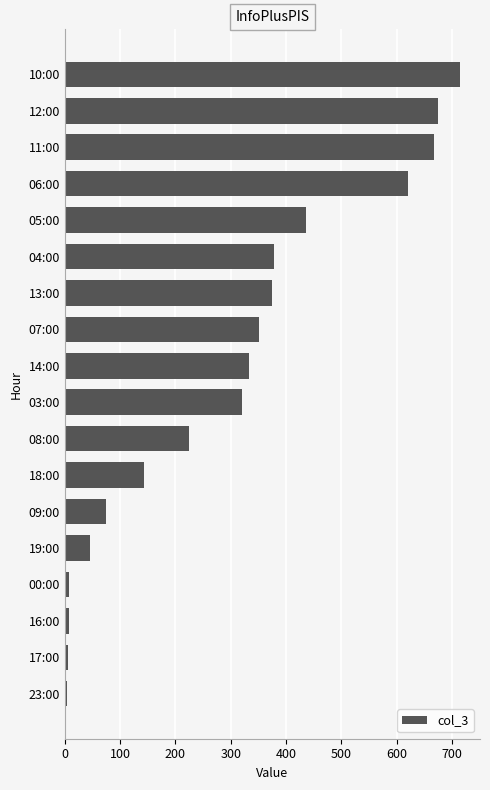

What is the difference between the maximum and minimum values?

711